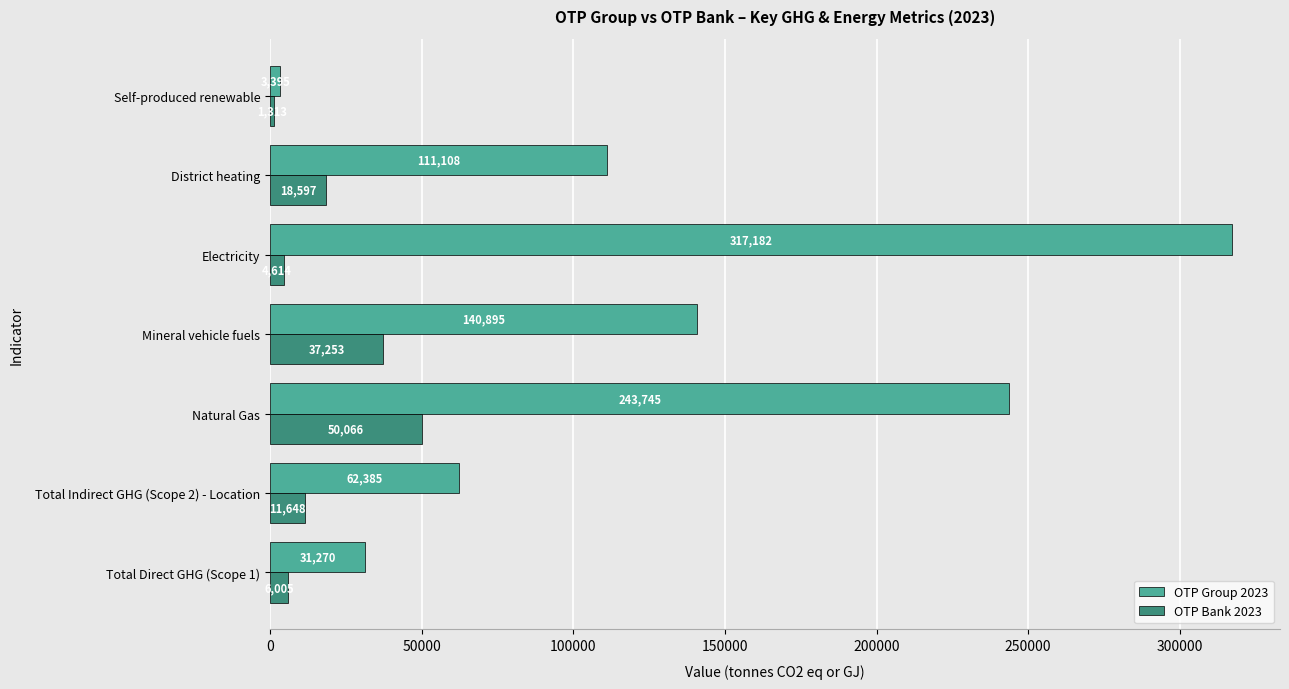

At which label does OTP Bank 2023 reach its peak?

Natural Gas